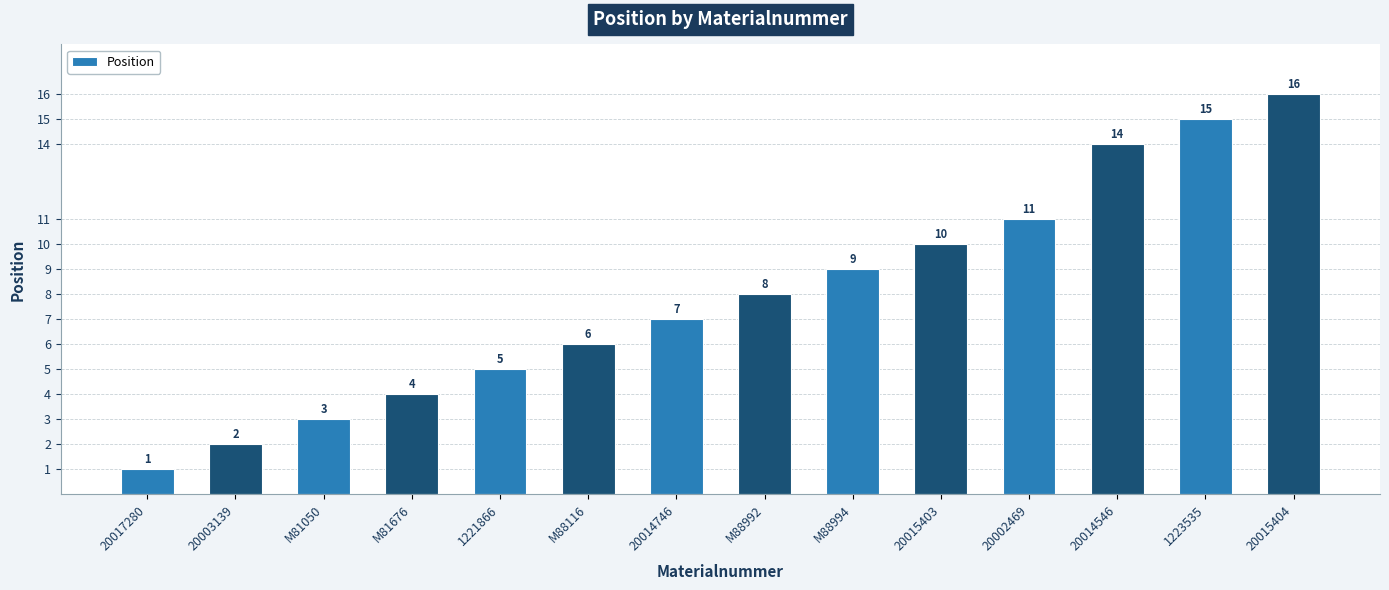

Reading left to right, what are all the values shown in this chart?

20017280=1	20003139=2	M81050=3	M81676=4	1221866=5	M88116=6	20014746=7	M88992=8	M88994=9	20015403=10	20002469=11	20014546=14	1223535=15	20015404=16